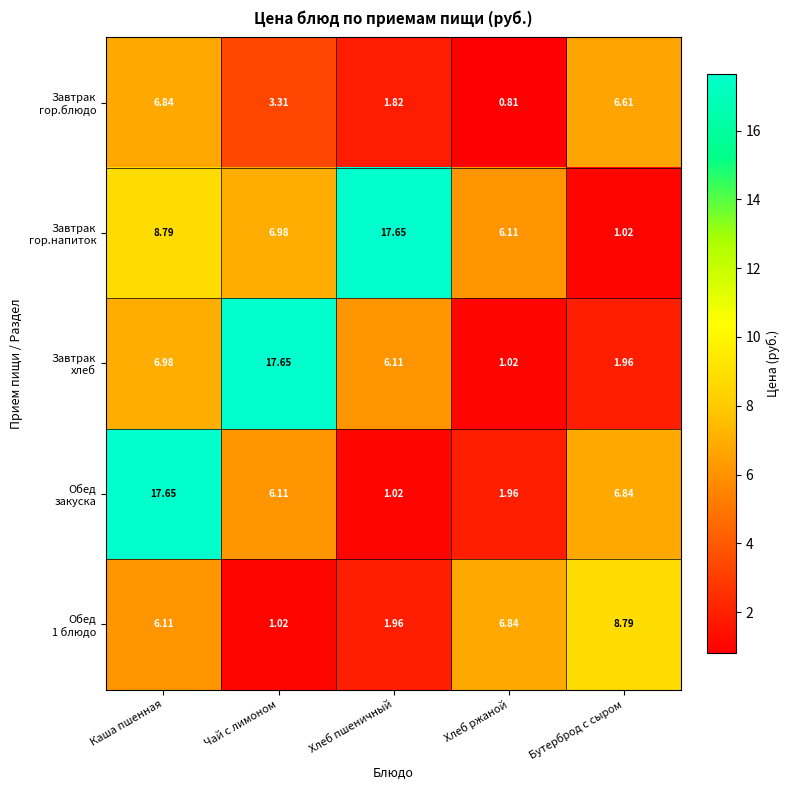

At which category is the sum across all series the highest?

Каша пшенная